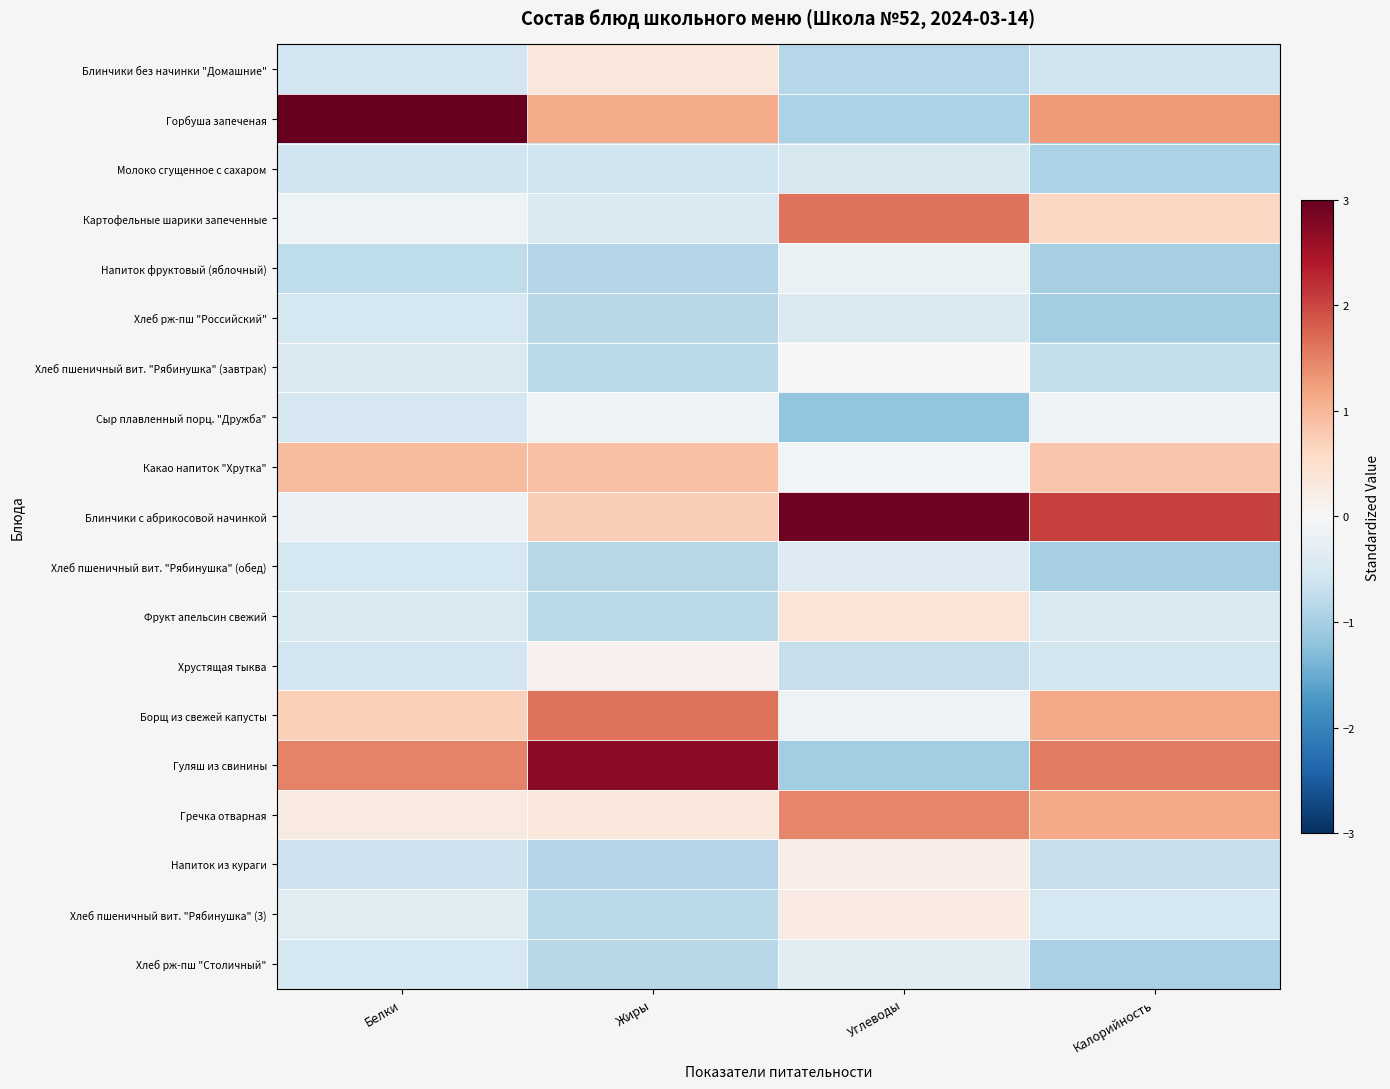

Reading right to left, extract all data points from this chart.

Блинчики без начинки "Домашние": Калорийность=-0.6	Углеводы=-0.9	Жиры=0.3	Белки=-0.6
Горбуша запеченая: Калорийность=1.3	Углеводы=-1.0	Жиры=1.1	Белки=3.4
Молоко сгущенное с сахаром: Калорийность=-0.9	Углеводы=-0.5	Жиры=-0.6	Белки=-0.6
Картофельные шарики запеченные: Калорийность=0.6	Углеводы=1.6	Жиры=-0.5	Белки=-0.2
Напиток фруктовый (яблочный): Калорийность=-1.0	Углеводы=-0.2	Жиры=-0.9	Белки=-0.8
Хлеб рж-пш "Российский": Калорийность=-1.0	Углеводы=-0.4	Жиры=-0.8	Белки=-0.5
Хлеб пшеничный вит. "Рябинушка" (завтрак): Калорийность=-0.7	Углеводы=0.0	Жиры=-0.8	Белки=-0.4
Сыр плавленный порц. "Дружба": Калорийность=-0.1	Углеводы=-1.2	Жиры=-0.1	Белки=-0.5
Какао напиток "Хрутка": Калорийность=0.8	Углеводы=-0.1	Жиры=0.9	Белки=0.9
Блинчики с абрикосовой начинкой: Калорийность=2.0	Углеводы=2.9	Жиры=0.7	Белки=-0.2
Хлеб пшеничный вит. "Рябинушка" (обед): Калорийность=-1.0	Углеводы=-0.4	Жиры=-0.8	Белки=-0.5
Фрукт апельсин свежий: Калорийность=-0.4	Углеводы=0.4	Жиры=-0.8	Белки=-0.5
Хрустящая тыква: Калорийность=-0.5	Углеводы=-0.7	Жиры=0.1	Белки=-0.6
Борщ из свежей капусты: Калорийность=1.1	Углеводы=-0.2	Жиры=1.6	Белки=0.7
Гуляш из свинины: Калорийность=1.6	Углеводы=-1.0	Жиры=2.7	Белки=1.5
Гречка отварная: Калорийность=1.1	Углеводы=1.5	Жиры=0.3	Белки=0.3
Напиток из кураги: Калорийность=-0.7	Углеводы=0.2	Жиры=-0.9	Белки=-0.6
Хлеб пшеничный вит. "Рябинушка" (3): Калорийность=-0.5	Углеводы=0.2	Жиры=-0.8	Белки=-0.4
Хлеб рж-пш "Столичный": Калорийность=-1.0	Углеводы=-0.3	Жиры=-0.8	Белки=-0.5